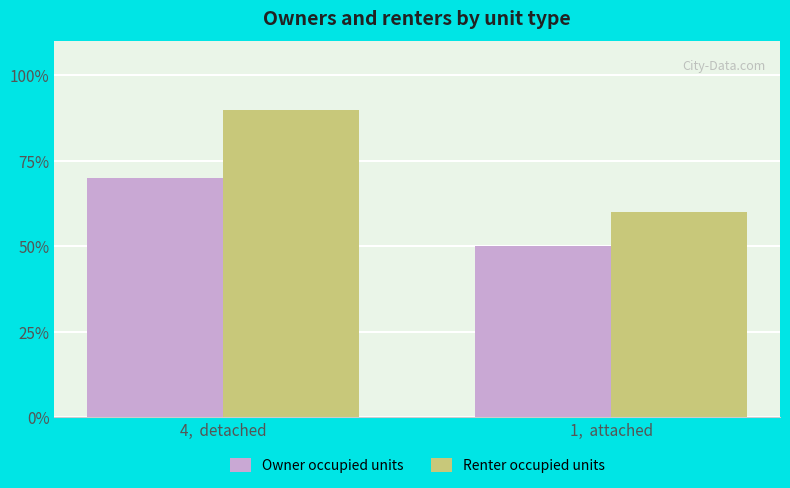

What are all the series names shown in the legend?

Owner occupied units, Renter occupied units